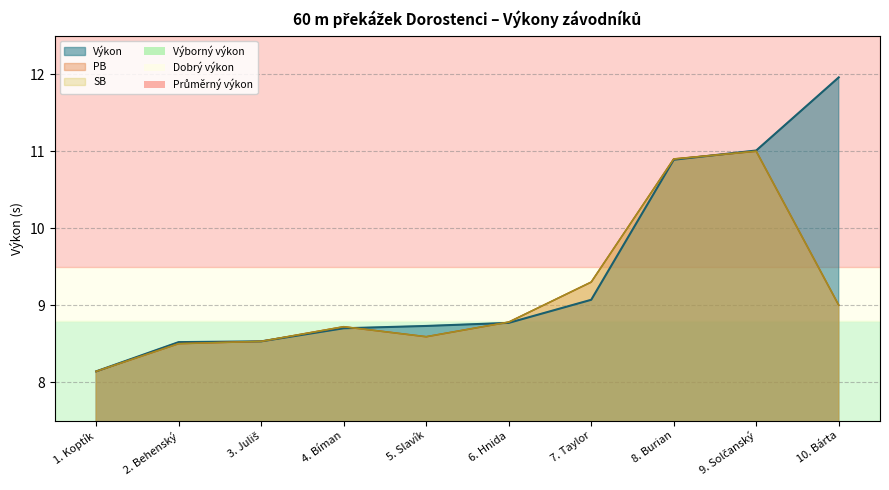

Rank the categories by PB value from lowest to highest.

1. Koptík, 2. Behenský, 3. Juliš, 5. Slavík, 4. Bíman, 6. Hnida, 10. Bárta, 7. Taylor, 8. Burian, 9. Solčanský